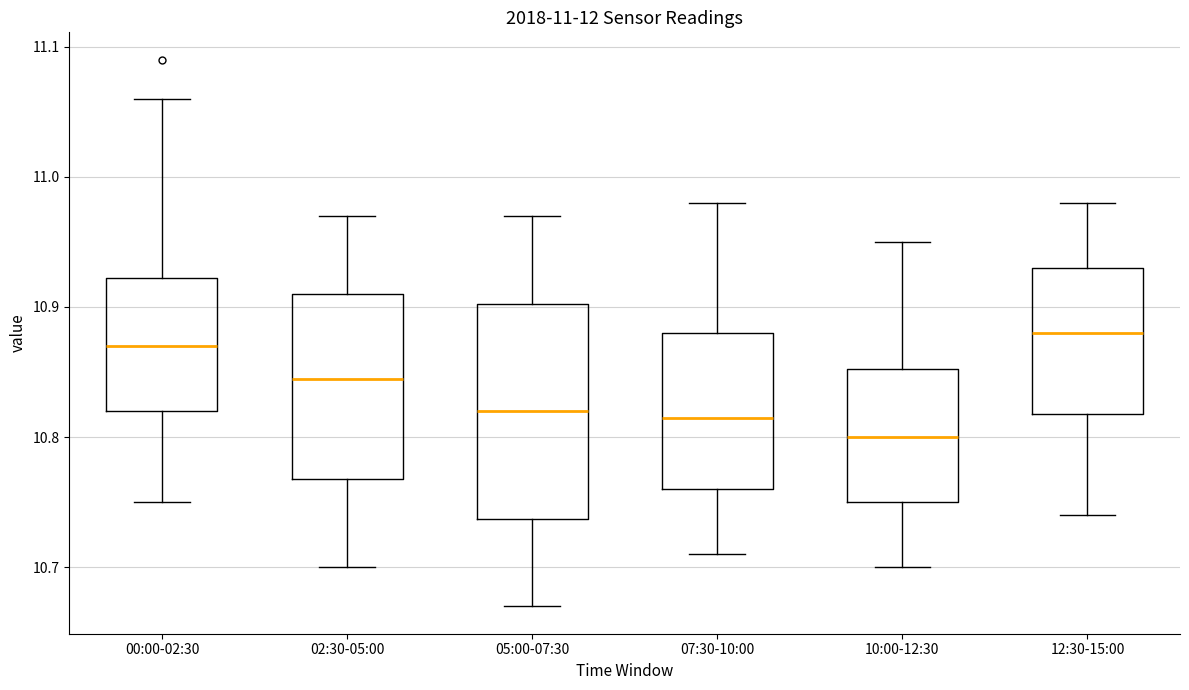

Which box has the highest median line?

12:30-15:00